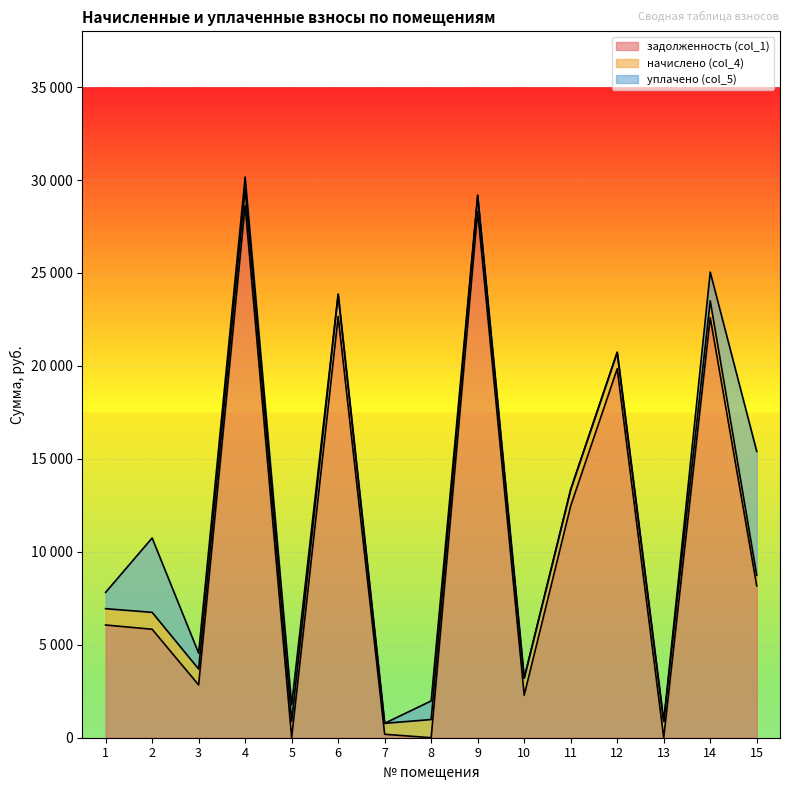

Reading right to left, list all the values displayed in this chart.

задолженность (col_1): 8167.5	22600.0	0.0	19847.9	12476.0	2286.6	28305.1	0.0	184.7	22654.5	0.3	28625.9	2840.2	5834.6	6063.4
начислено (col_4): 569.7	902.4	872.5	886.4	878.5	918.3	874.5	980.1	591.6	1205.2	884.5	884.5	854.6	910.4	878.5
уплачено (col_5): 6662.9	1546.0	0.0	0.0	0.0	0.0	0.0	1000.0	0.0	0.0	884.5	655.1	854.6	4000.0	878.5